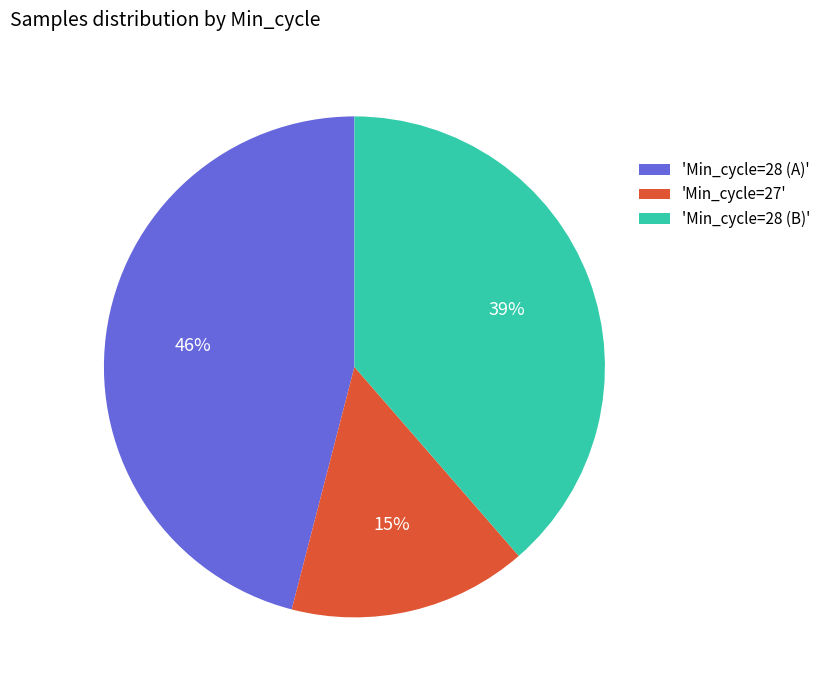

Is it true that 'Min_cycle=28 (B)' is 28% of the pie?

False